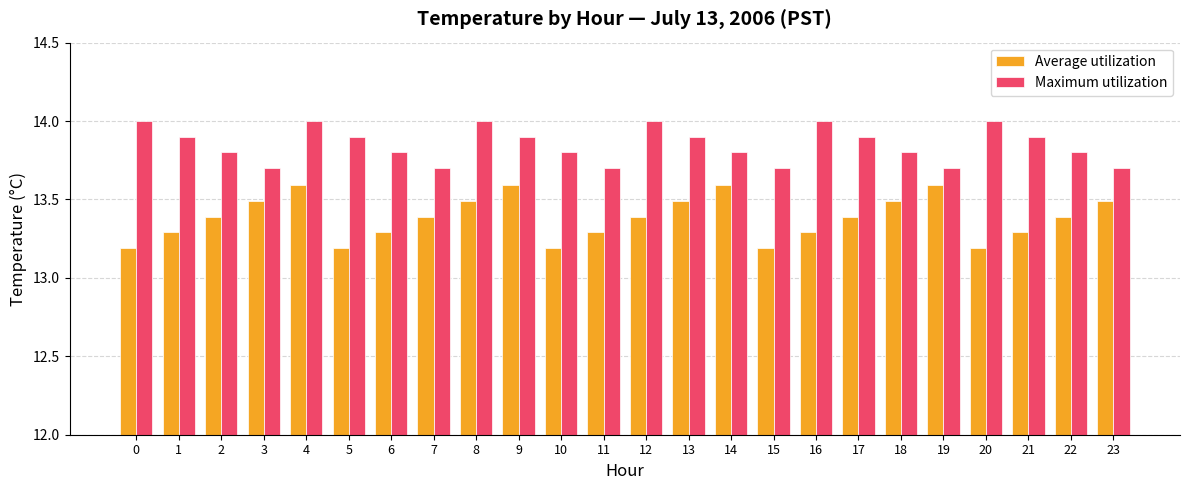

What is the difference between the highest and lowest values at 15?

0.5